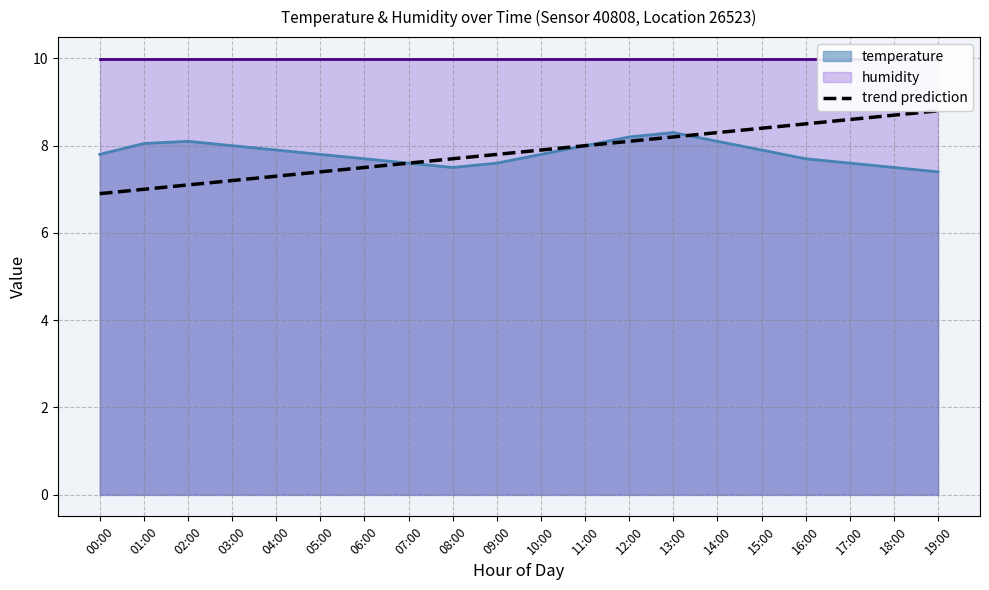

Reading left to right, extract all data points from this chart.

6.9	7.0	7.1	7.2	7.3	7.4	7.5	7.6	7.7	7.8	7.9	8.0	8.1	8.2	8.3	8.4	8.5	8.6	8.7	8.8